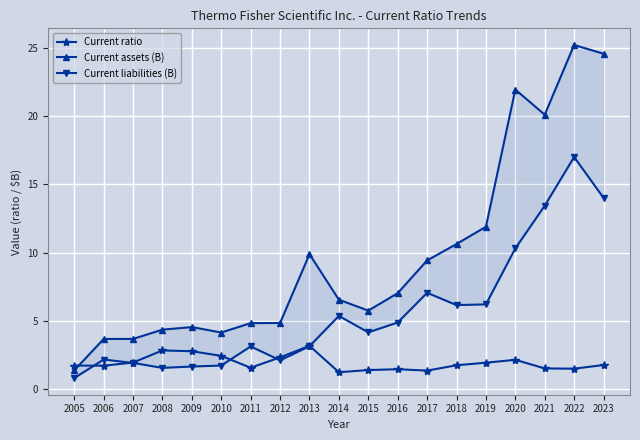

How many values in the Current assets (B) series exceed 6?

10